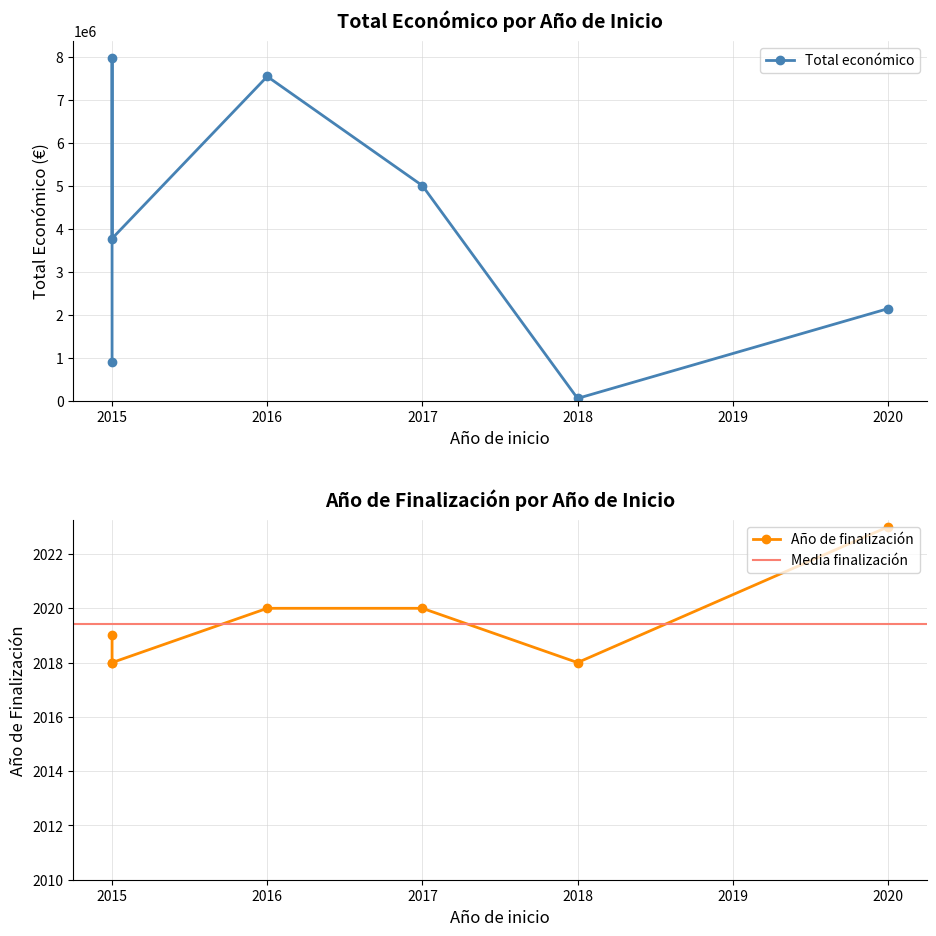

Read the Total económico value at 2017.

4997006